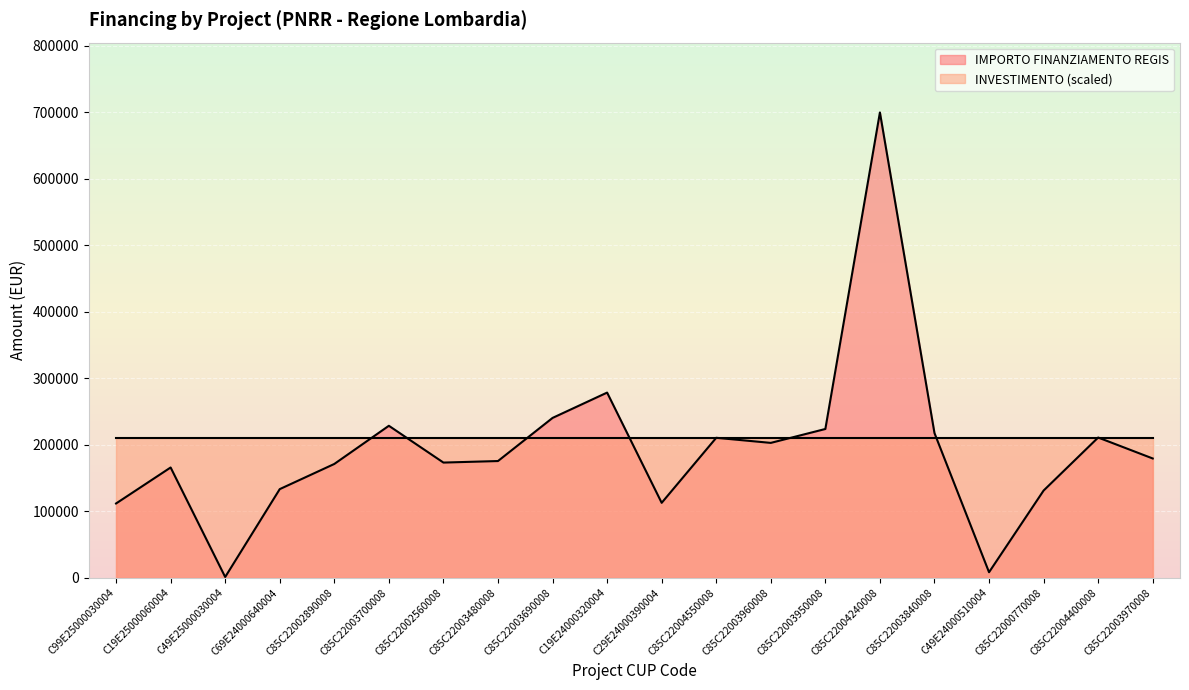

Is it true that the value at C85C22002560008 is 230971.1?

False